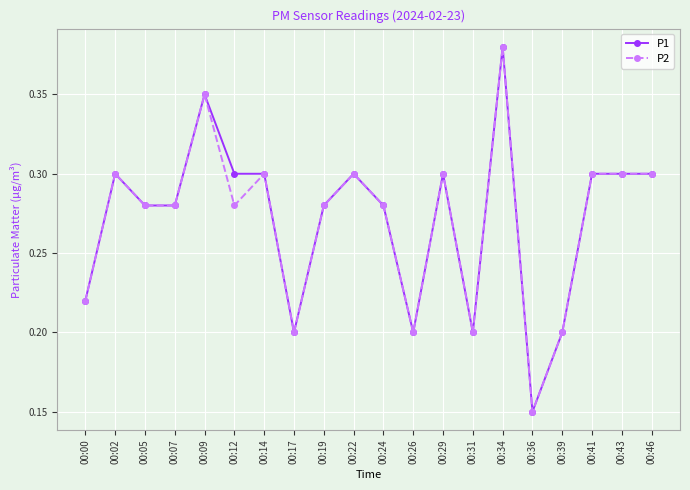

At which label is P1 closest to 0?

00:36